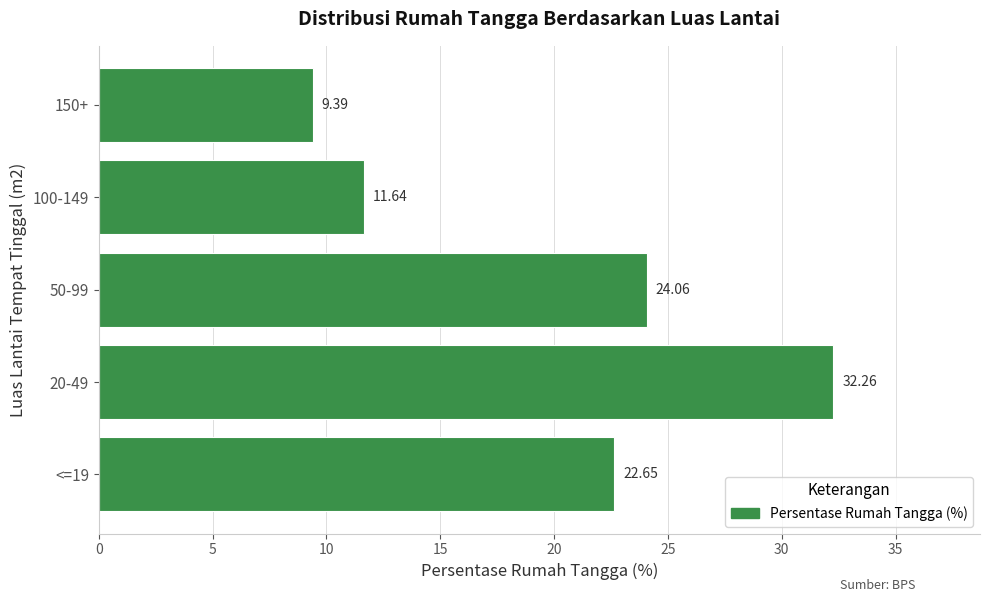

What is the difference between the maximum and second lowest values?

20.6